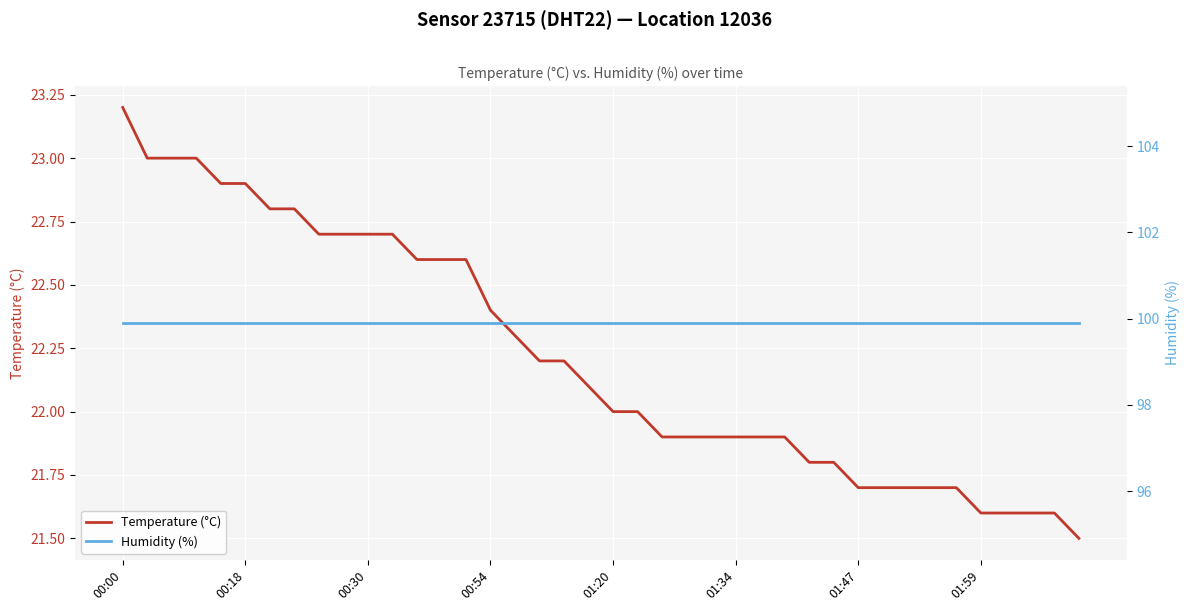

List the series in order of their overall mean, highest first.

Humidity (%), Temperature (°C)